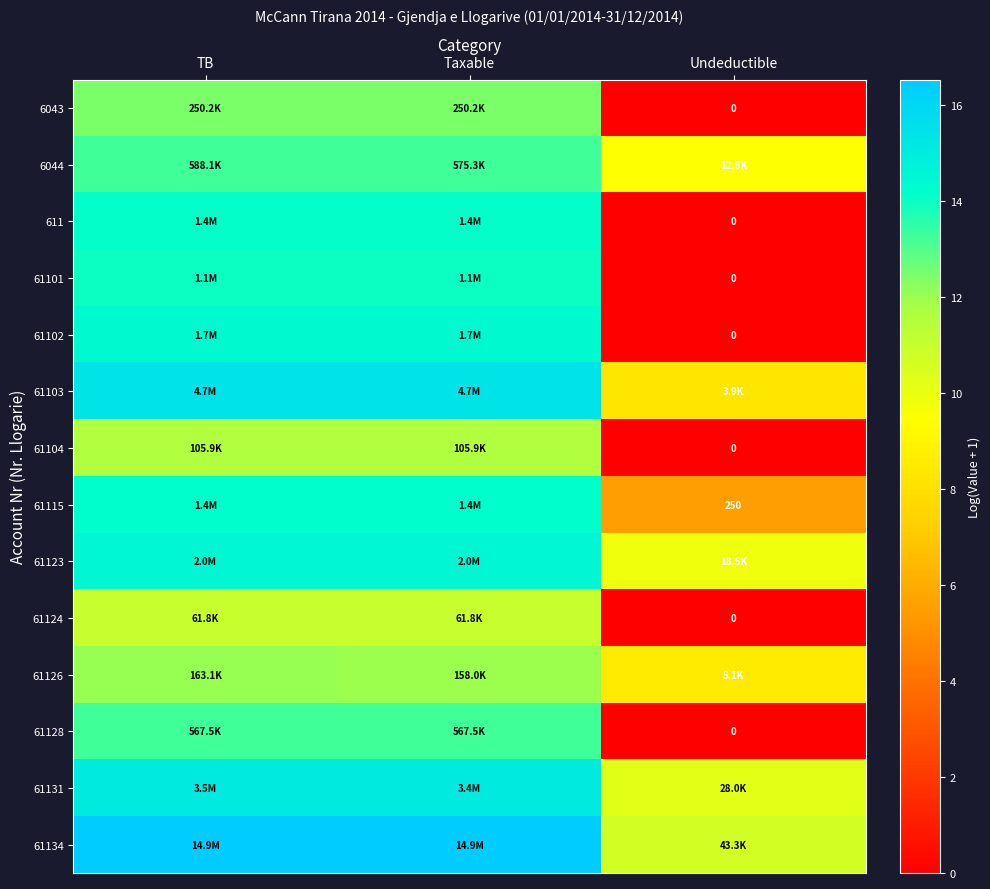

Rank the series at Taxable from highest to lowest value.

61134, 61103, 61131, 61123, 61102, 61115, 611, 61101, 6044, 61128, 6043, 61126, 61104, 61124